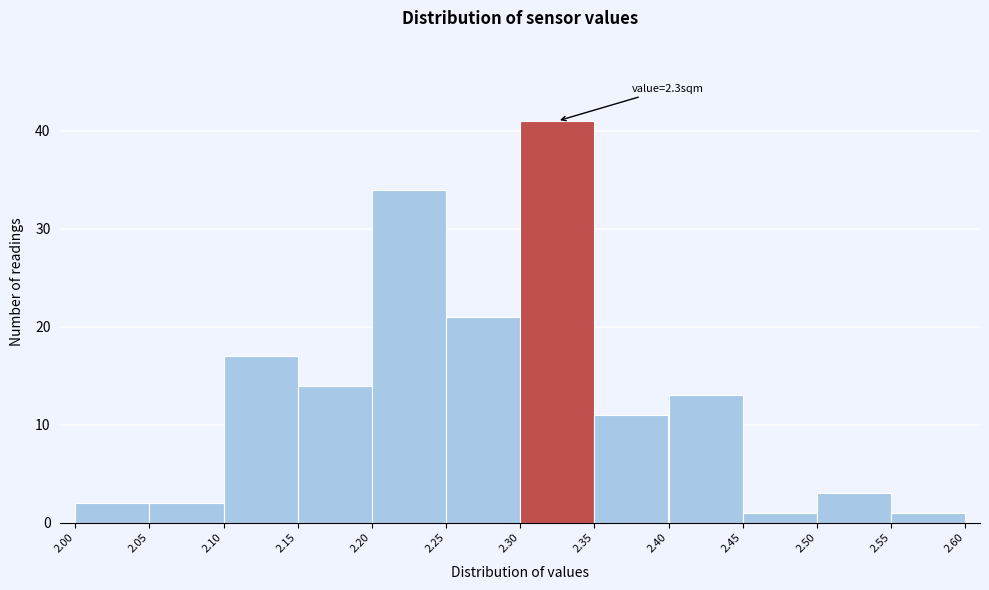

Which range on the x-axis has the tallest bar?

2.30 to 2.35